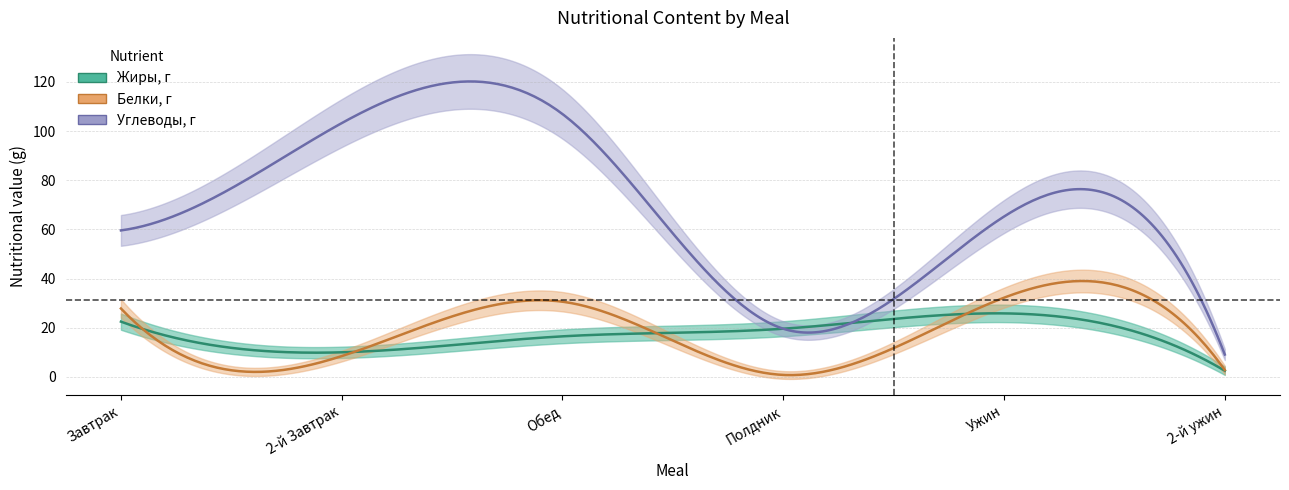

What is the sum of all Углеводы, г values?

363.7